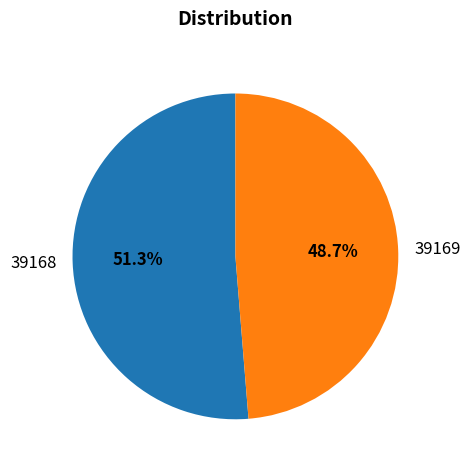

How many slices are in this pie chart?

2